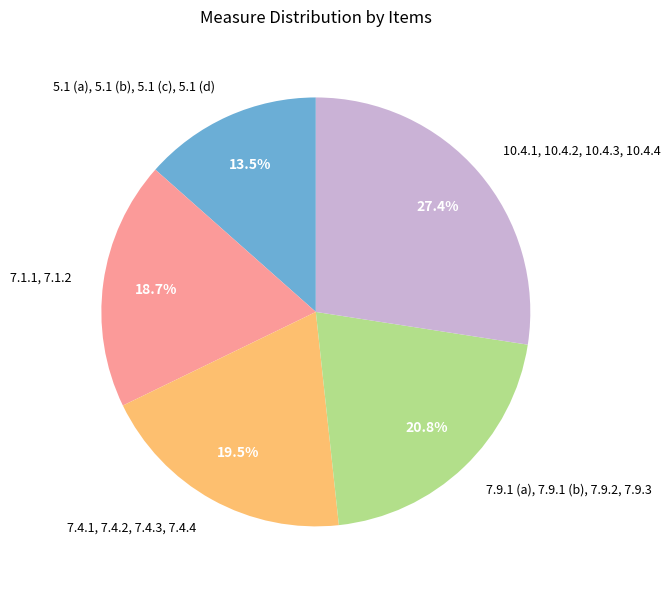

Which category has the smallest portion of the pie?

5.1 (a), 5.1 (b), 5.1 (c), 5.1 (d)